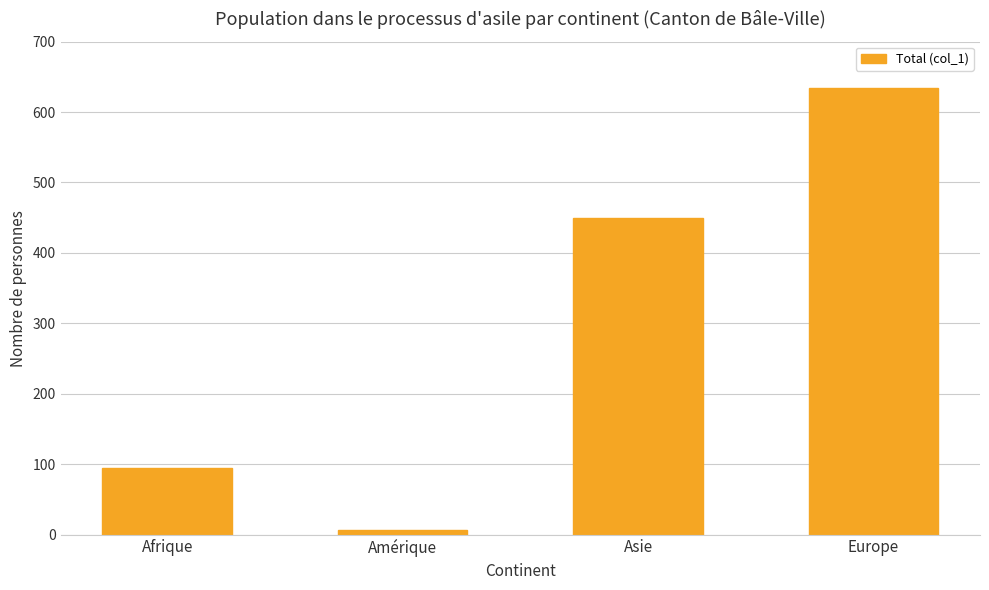

The chart shows a value of 92 at Asie. True or false?

False